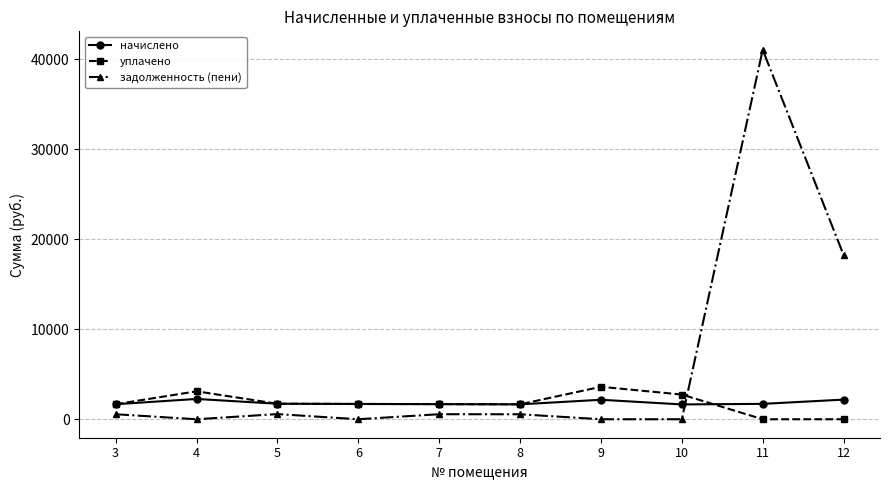

Count the number of data series in this chart.

3